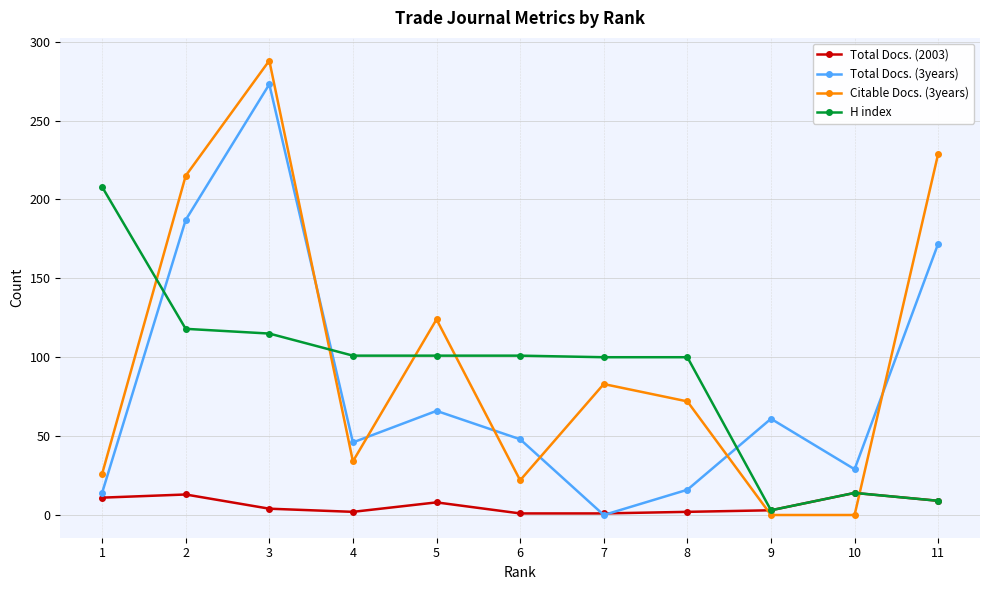

What is the value of the Citable Docs. (3years) point at the 5th from the left?

124